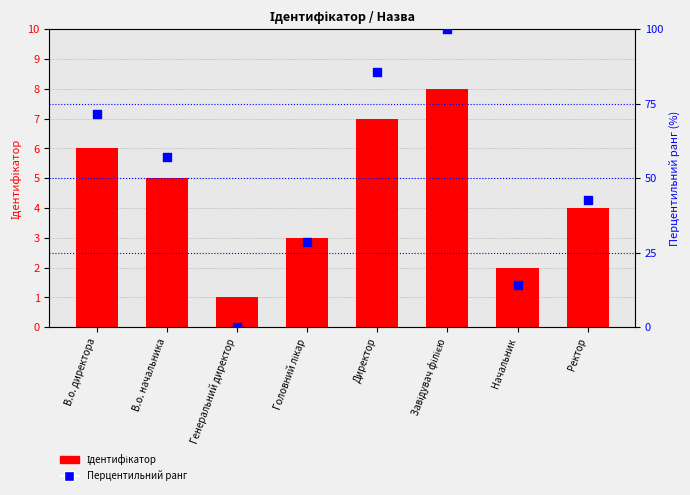

Which series reaches the maximum Y coordinate?

Перцентильний ранг